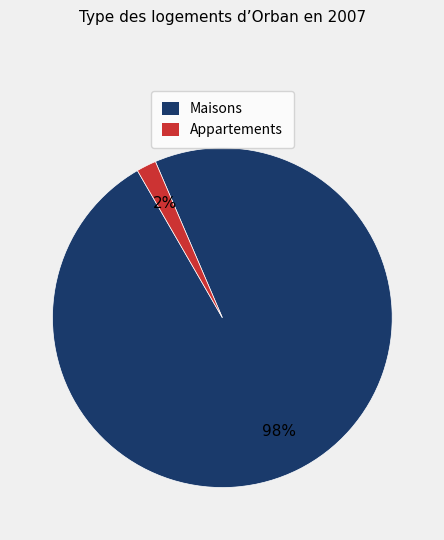

Is there any slice that represents more than half of the pie?

Yes